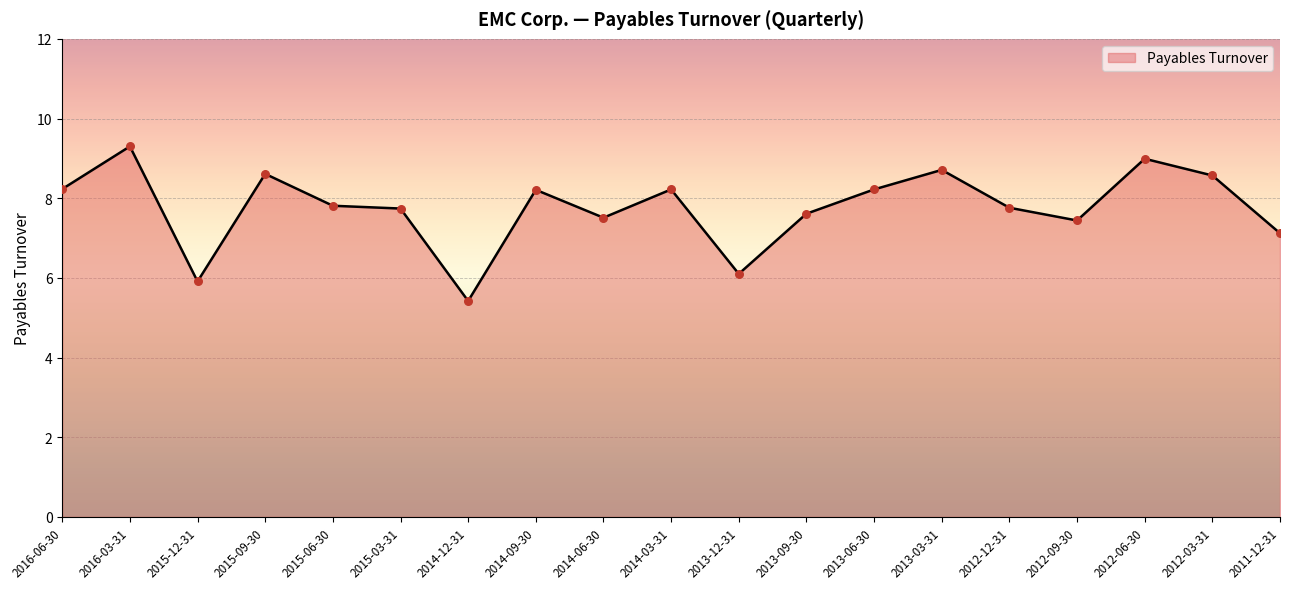

What is the change in value from 2014-06-30 to 2014-03-31?

+0.7